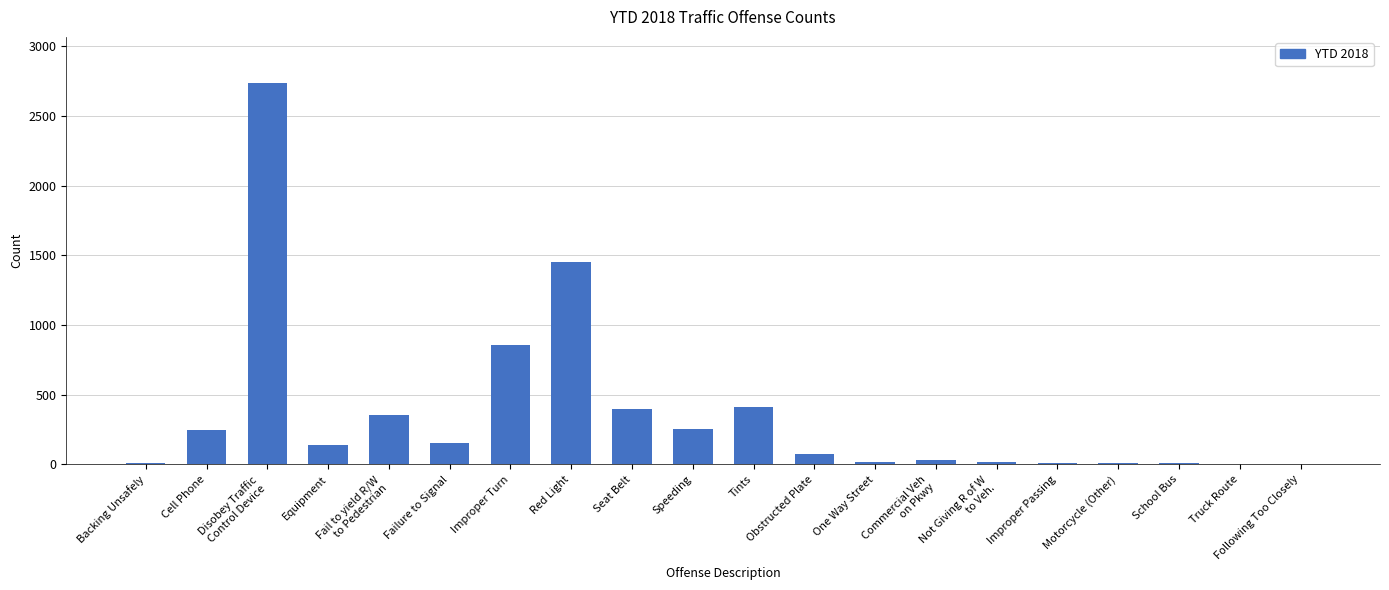

True or false: the data shows 8 at School Bus.

True